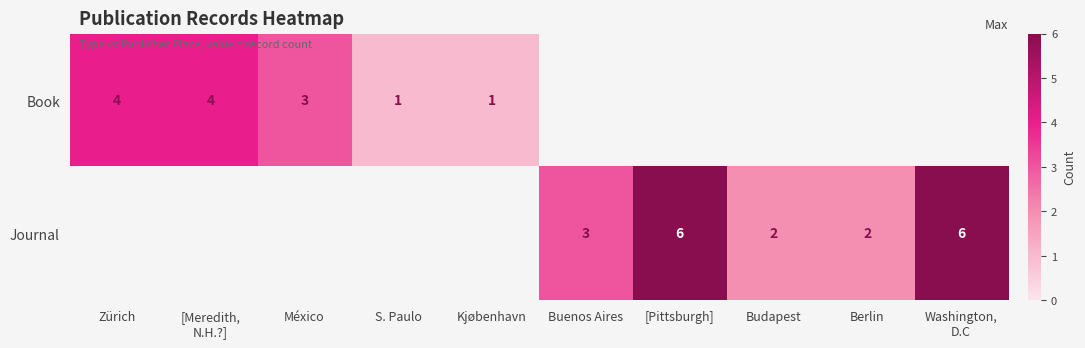

Count the number of categories in the chart.

10